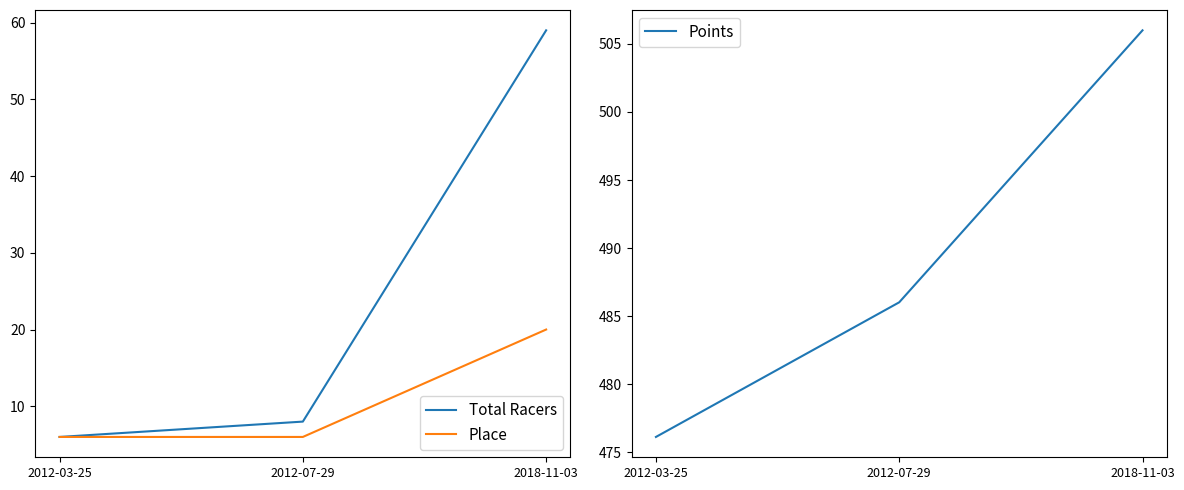

Reading left to right, what are all the values shown in this chart?

Total Racers: 6.0	8.0	59.0
Place: 6.0	6.0	20.0
Points: 476.1	486.0	506.0